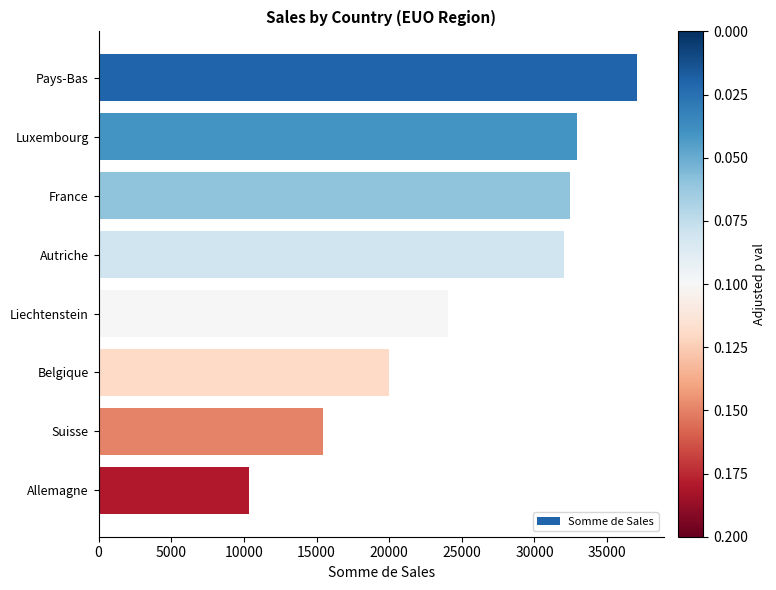

How many series are shown in this chart?

1